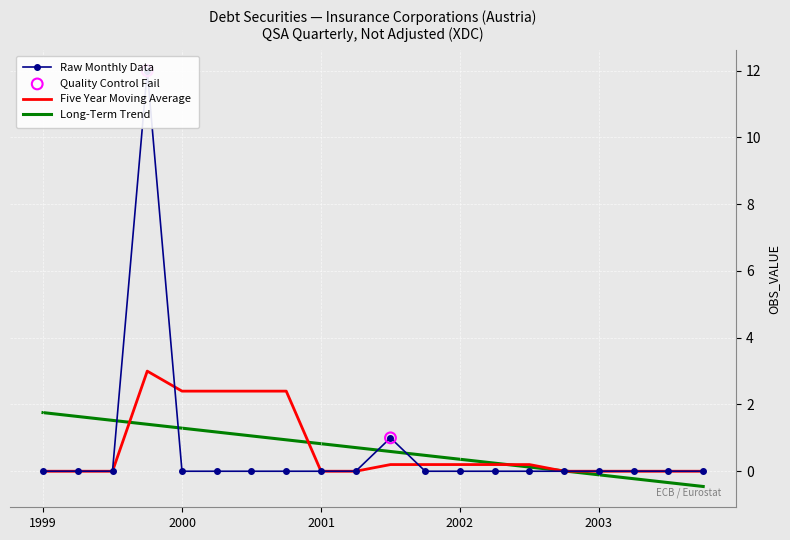

Which series has the widest spread of Y values?

Raw Monthly Data